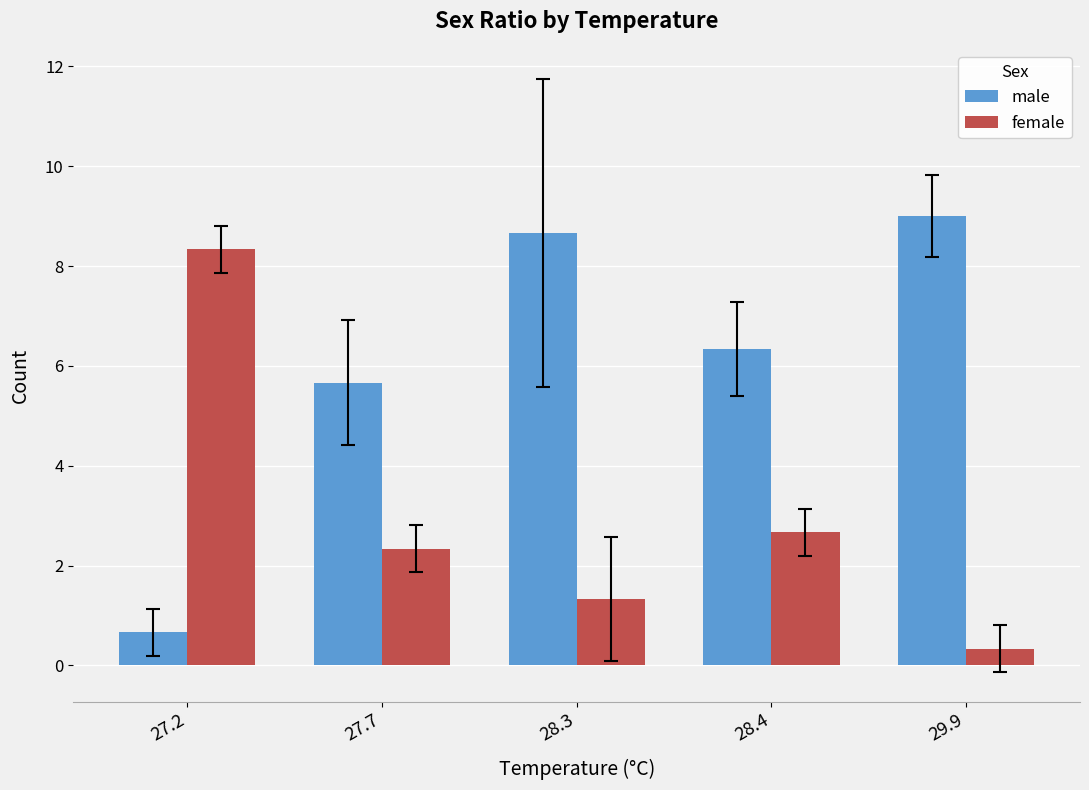

What is the sum of all female values?

15.0